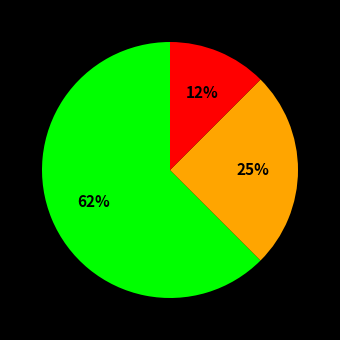

Is there a majority slice in this chart?

Yes